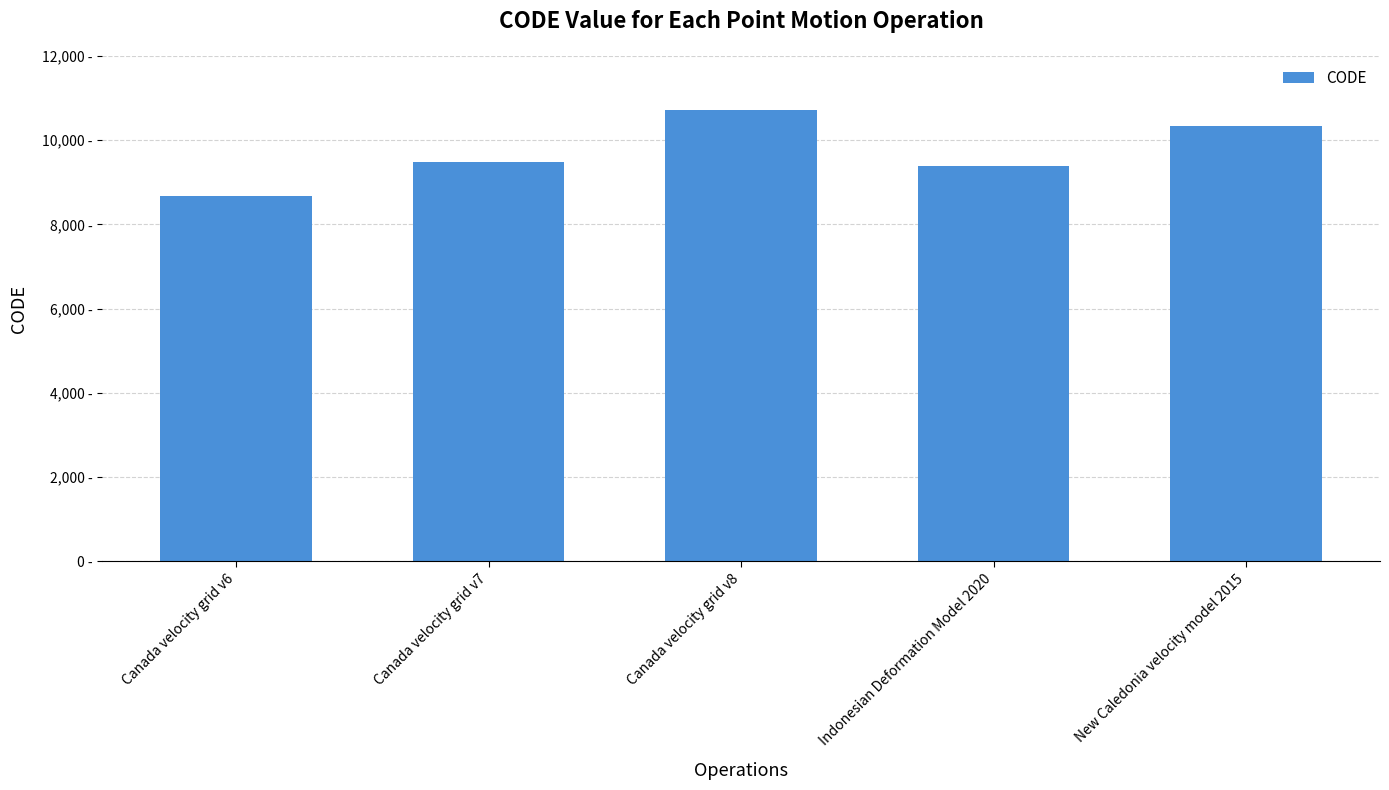

Are the bars horizontal?

No